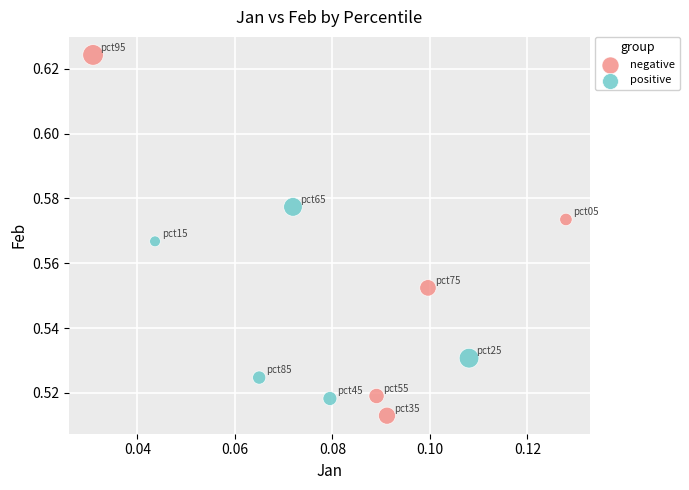

What are all the series names shown in the legend?

negative, positive